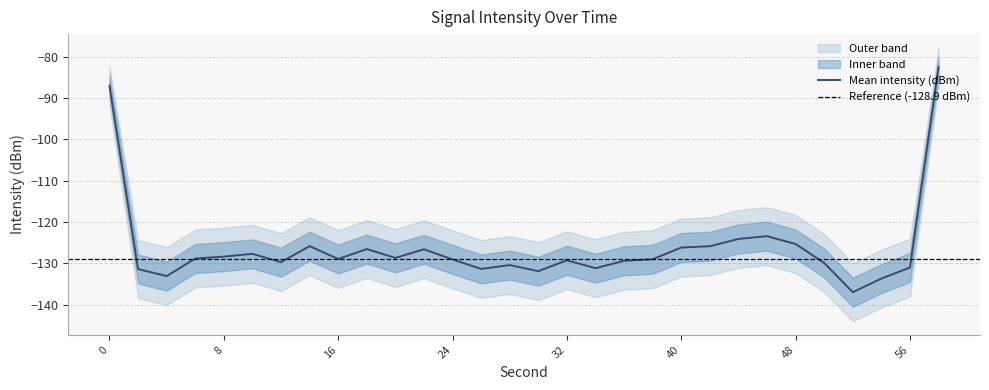

True or false: intensity_lower and intensity_upper intersect in this chart.

False